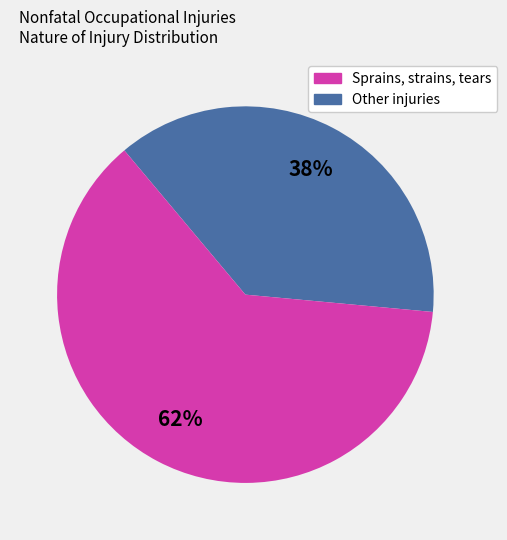

To the nearest percent, what is the average slice percentage?

50%